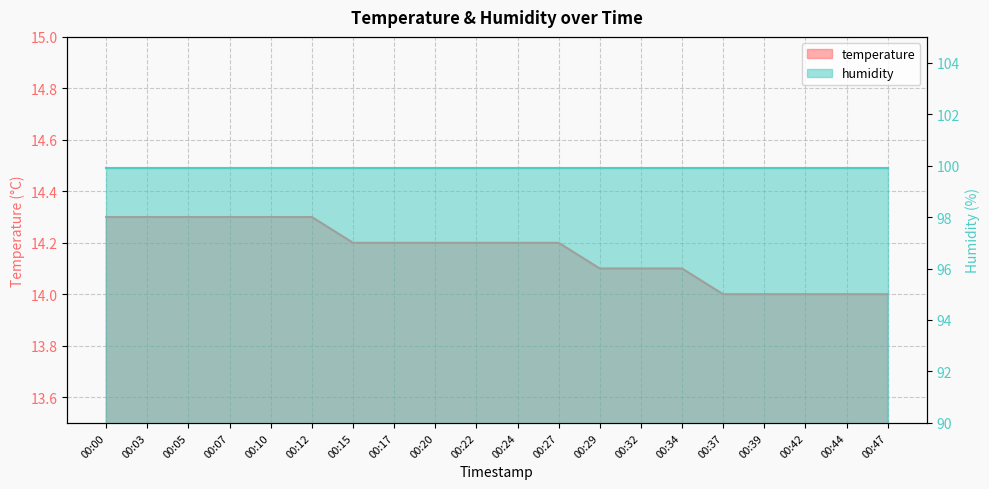

Does the chart display data point markers on the line(s)?

No